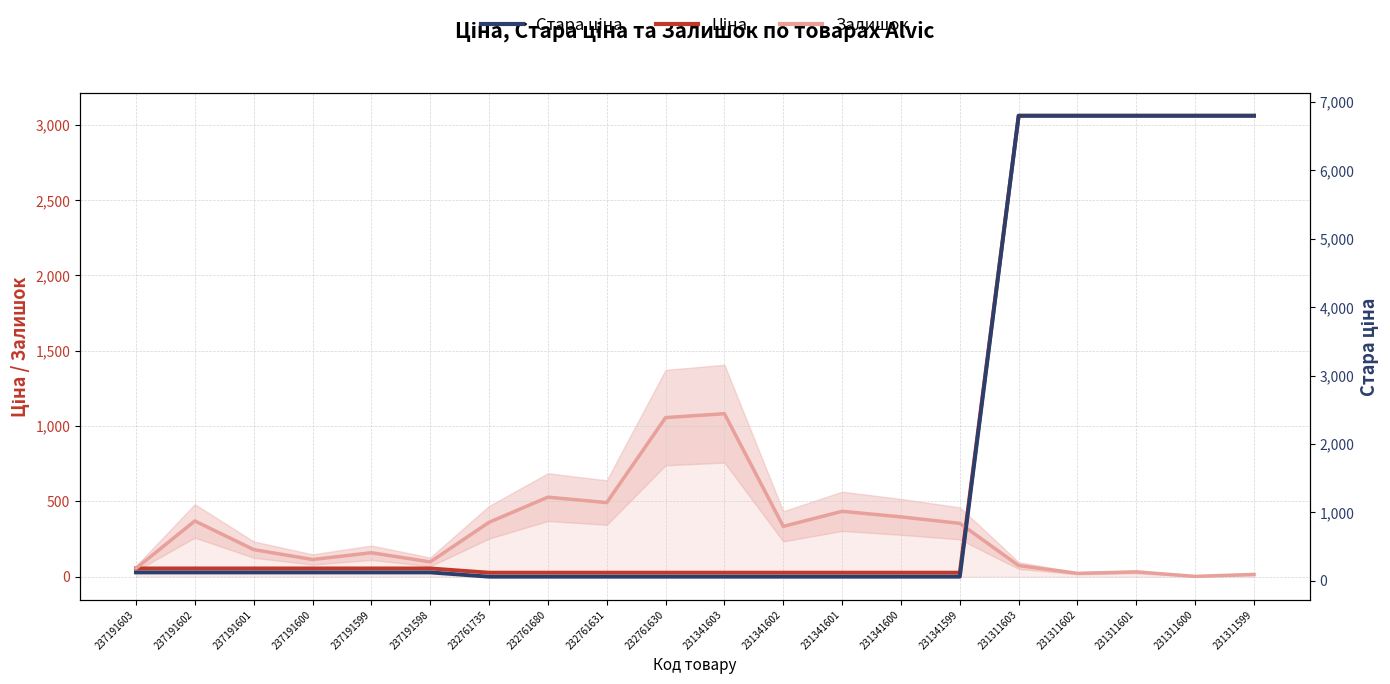

What is the difference between the Стара ціна values at 231341603 and 231311600?

6739.9